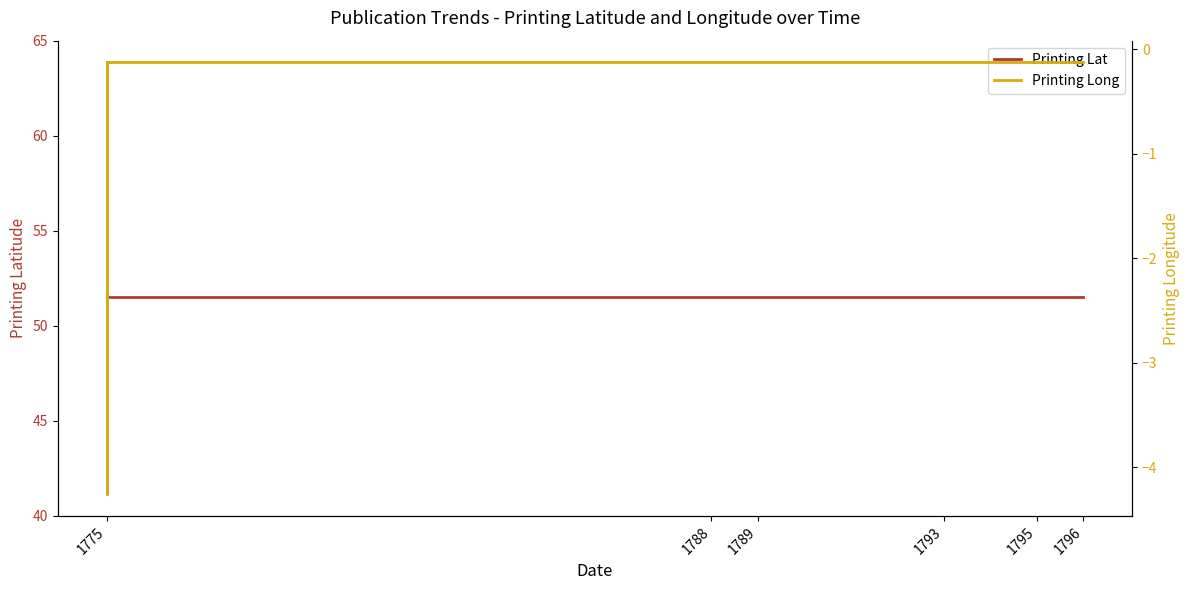

What is the approximate value of Printing Long at 1789?

-0.1